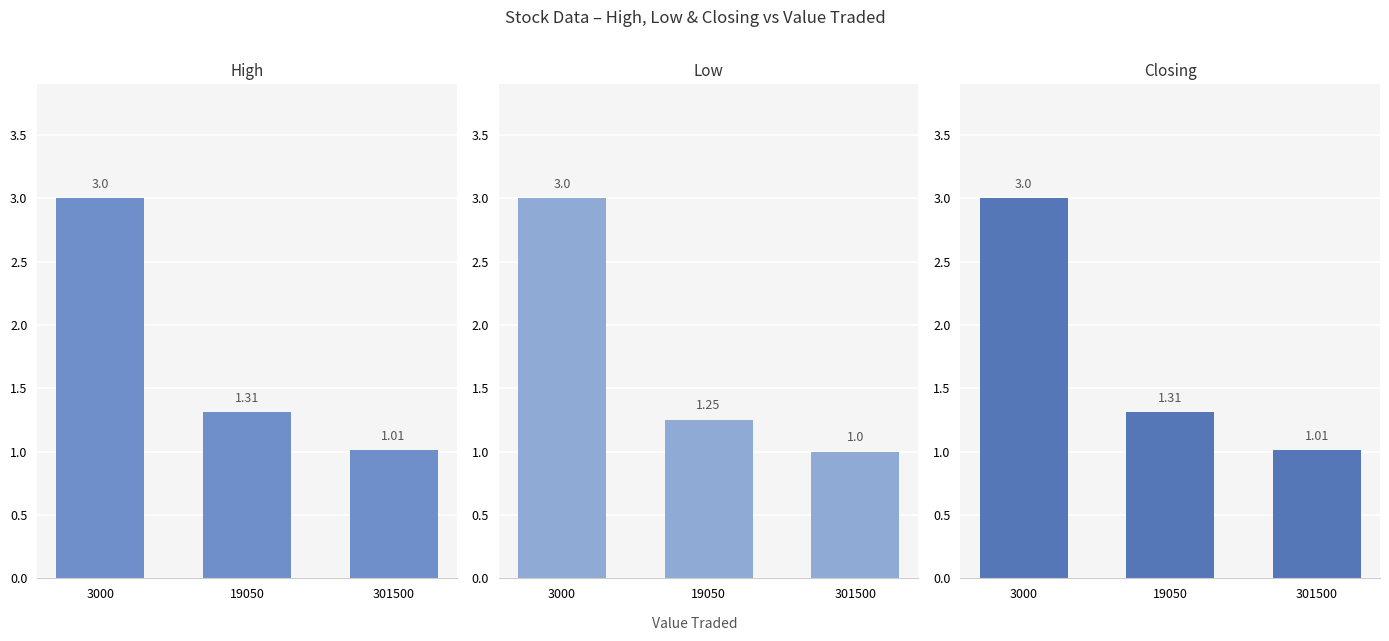

What is the sum of all Low values?

5.2